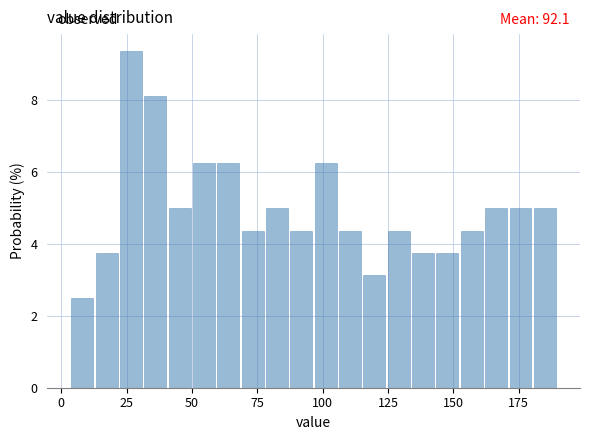

Read against the x-axis, roughly where is the centre of the tallest bar?

25